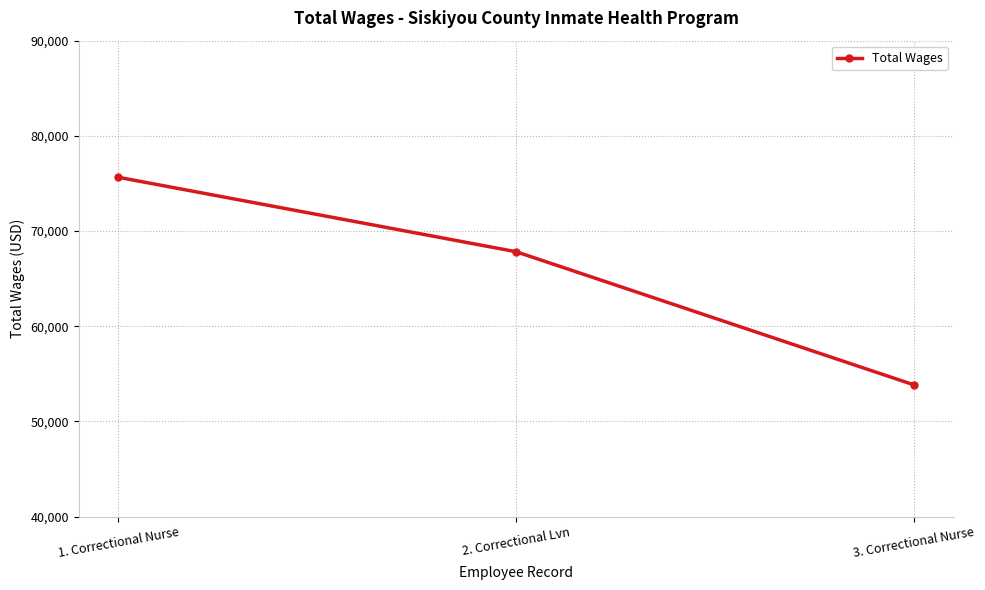

Which label corresponds to the largest value in the chart?

1. Correctional Nurse